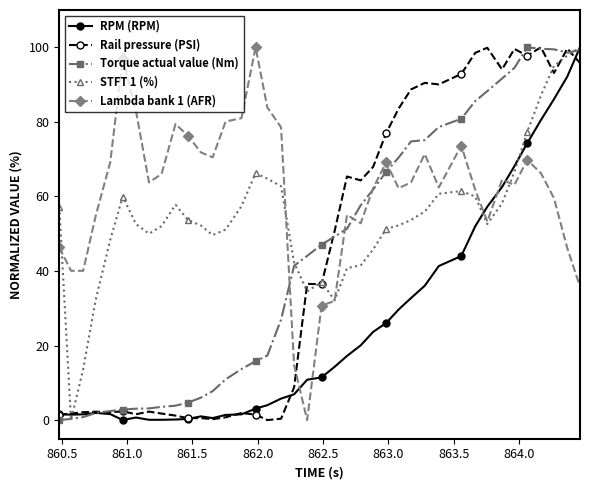

Which series has the largest total across all categories?

Lambda bank 1 (AFR)